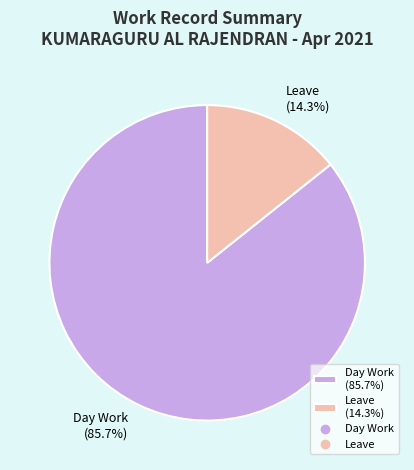

Is there a majority slice in this chart?

Yes